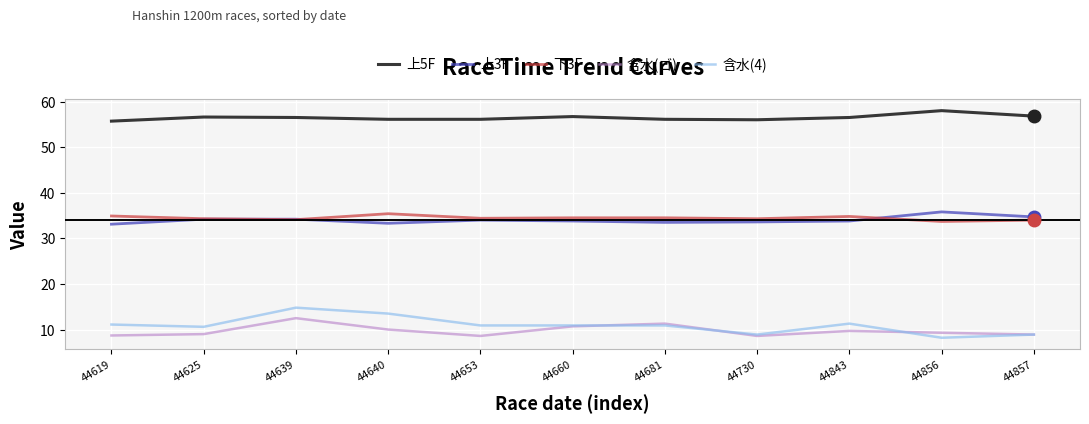

Which series has the largest range (max minus min)?

含水(4)